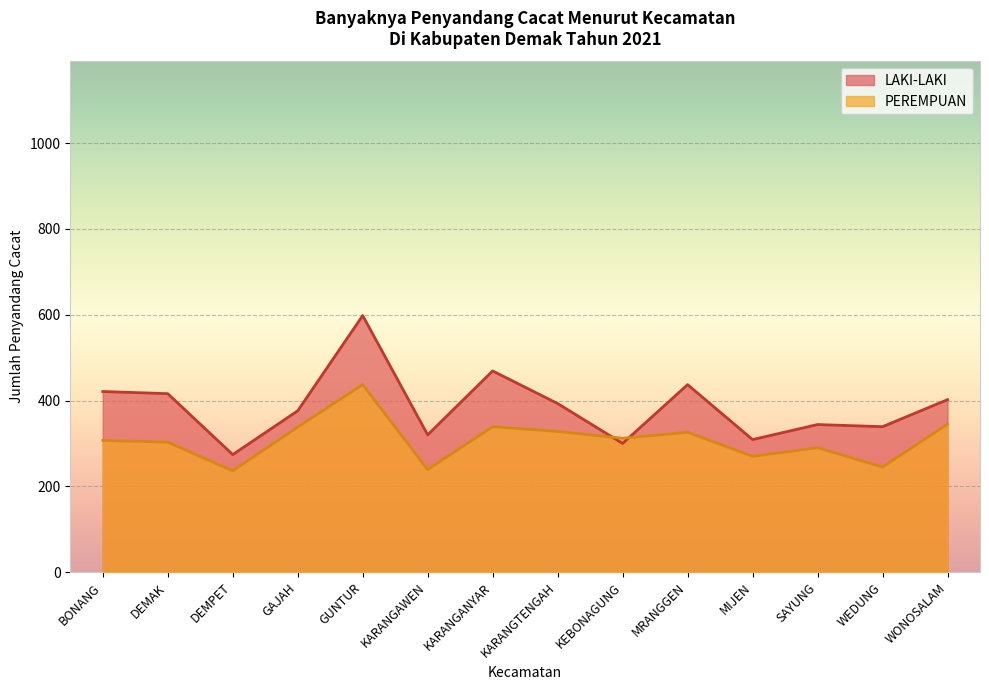

What is the sum of the PEREMPUAN values at KEBONAGUNG and KARANGANYAR?

651